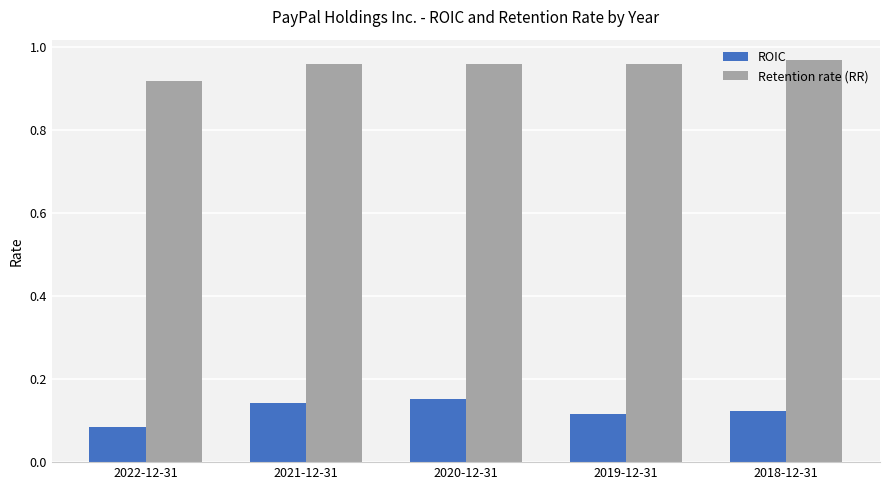

Are the bars grouped side by side (vs. stacked)?

Yes